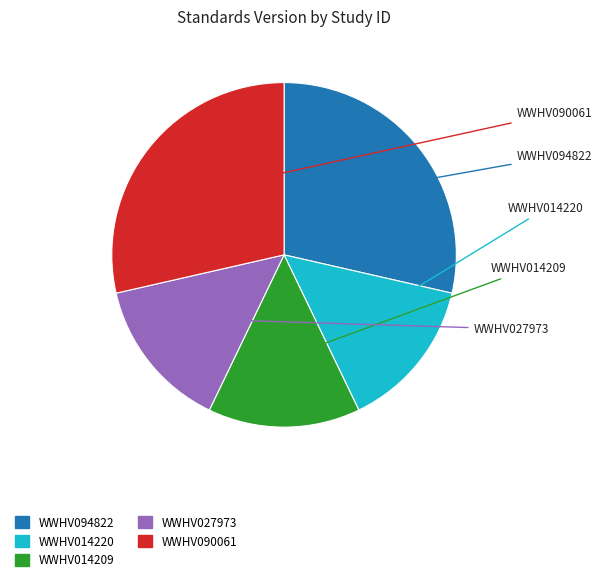

To the nearest percent, what is the difference between the WWHV090061 and WWHV014209 slice percentages?

14%